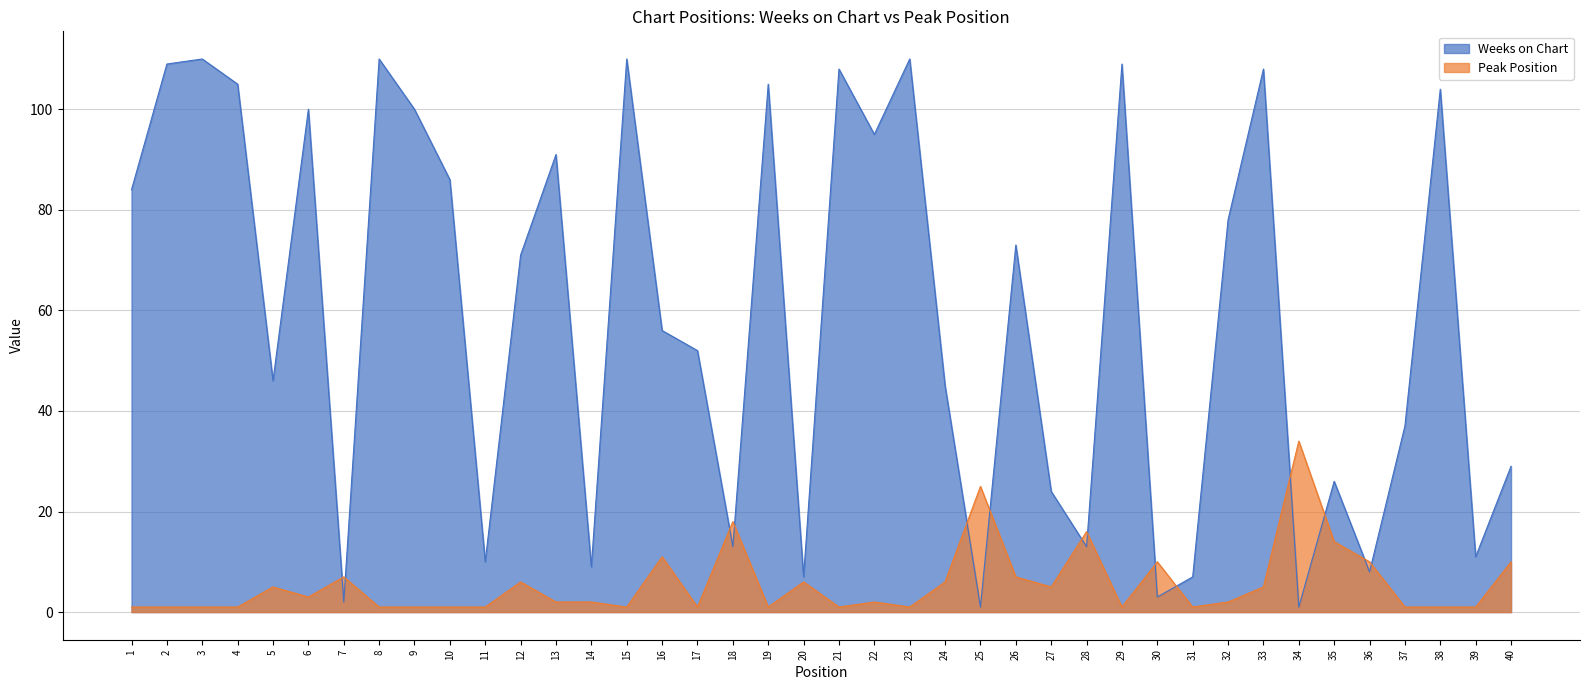

Which category has the lowest value in the Weeks on Chart series?

25